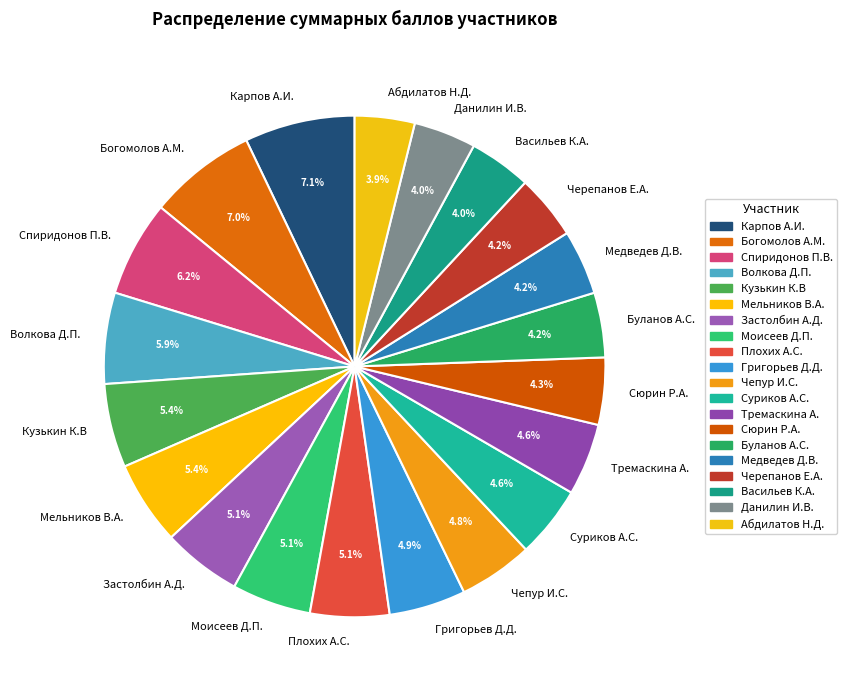

What percentage is the Буланов А.С. slice, to the nearest percent?

4%